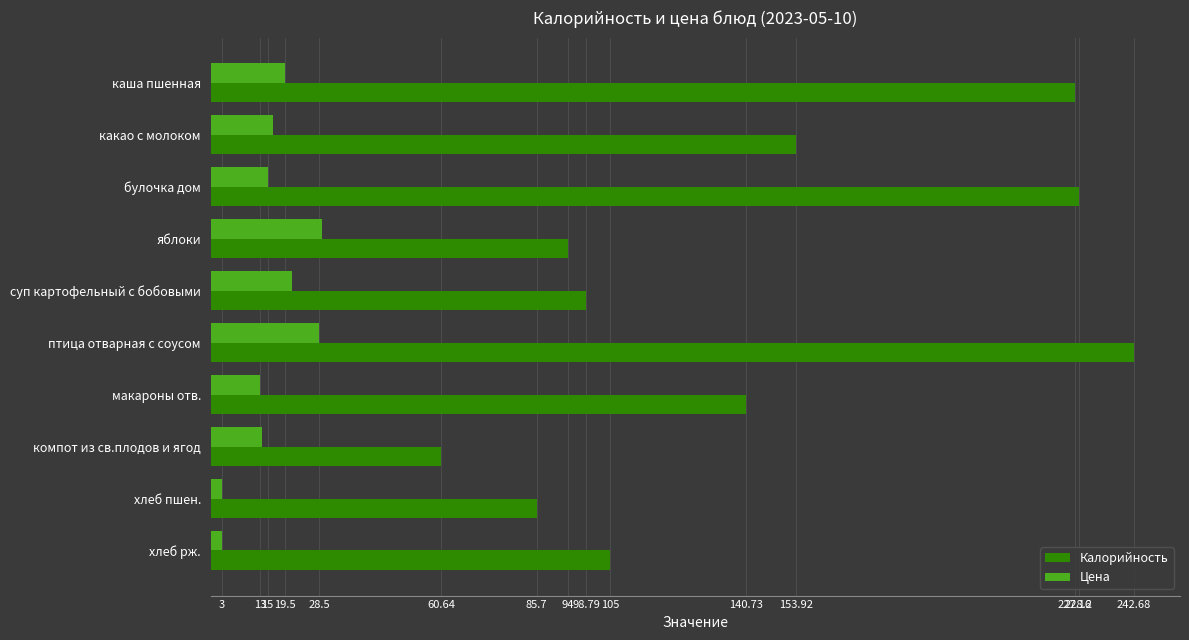

List the series in order of their overall mean, lowest first.

Цена, Калорийность